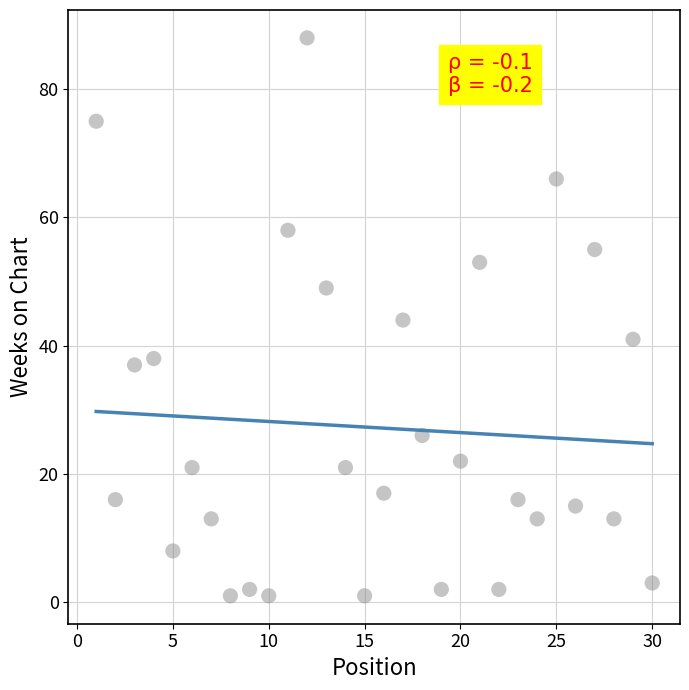

What is the range of X values (max minus min)?

29